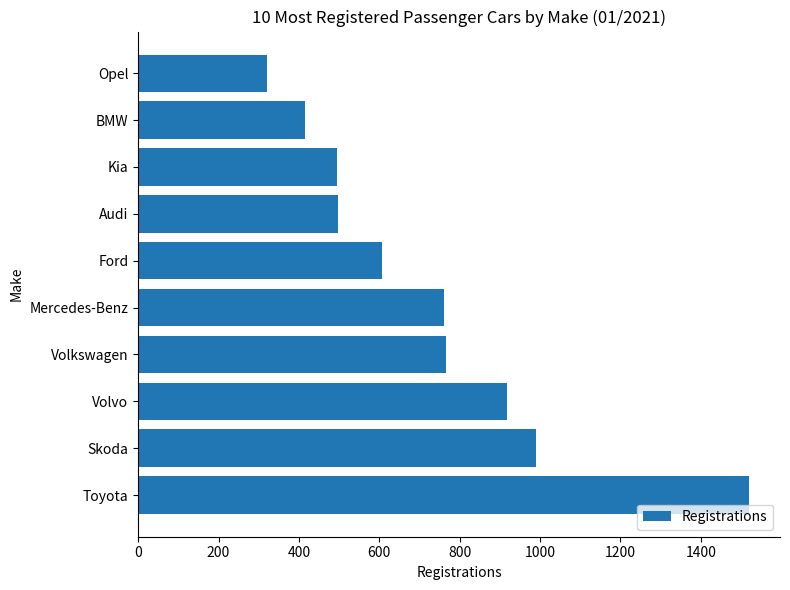

What is the sum of the values at Volvo and Ford?

1524